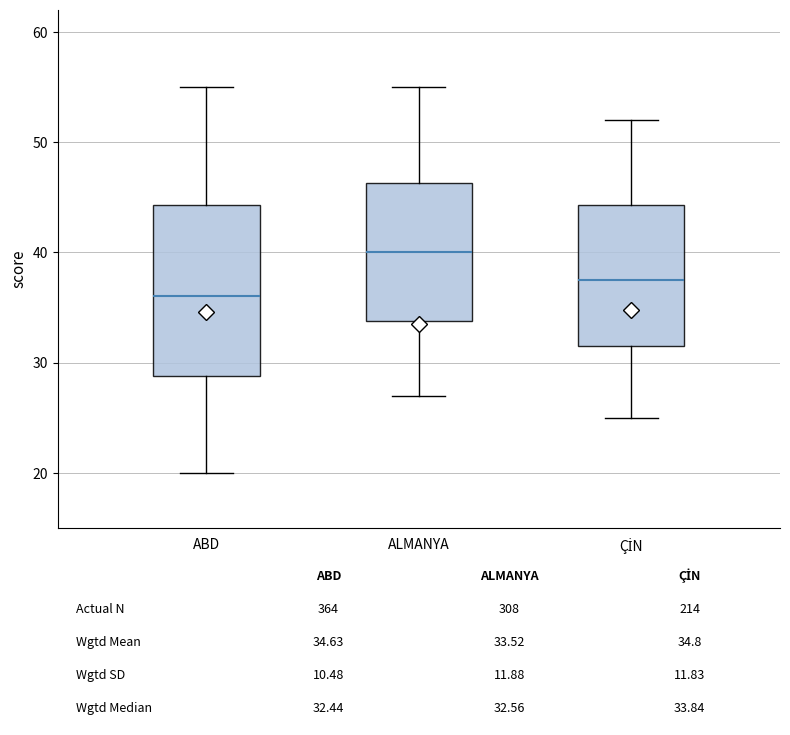

Which box is the tallest, from its lower edge to its upper edge?

ABD